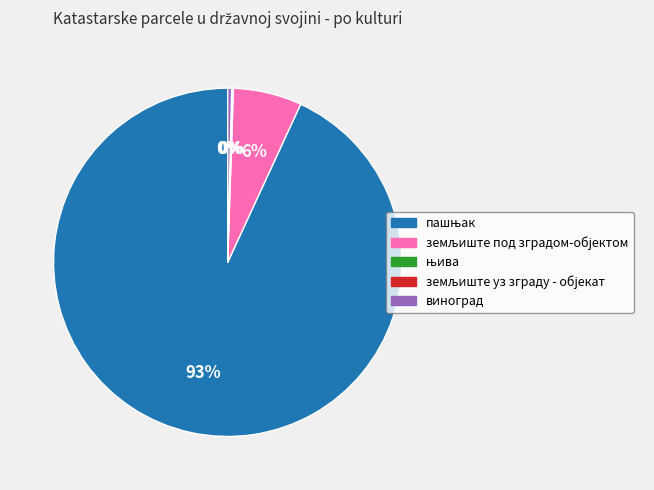

To the nearest percent, what is the average slice percentage?

20%